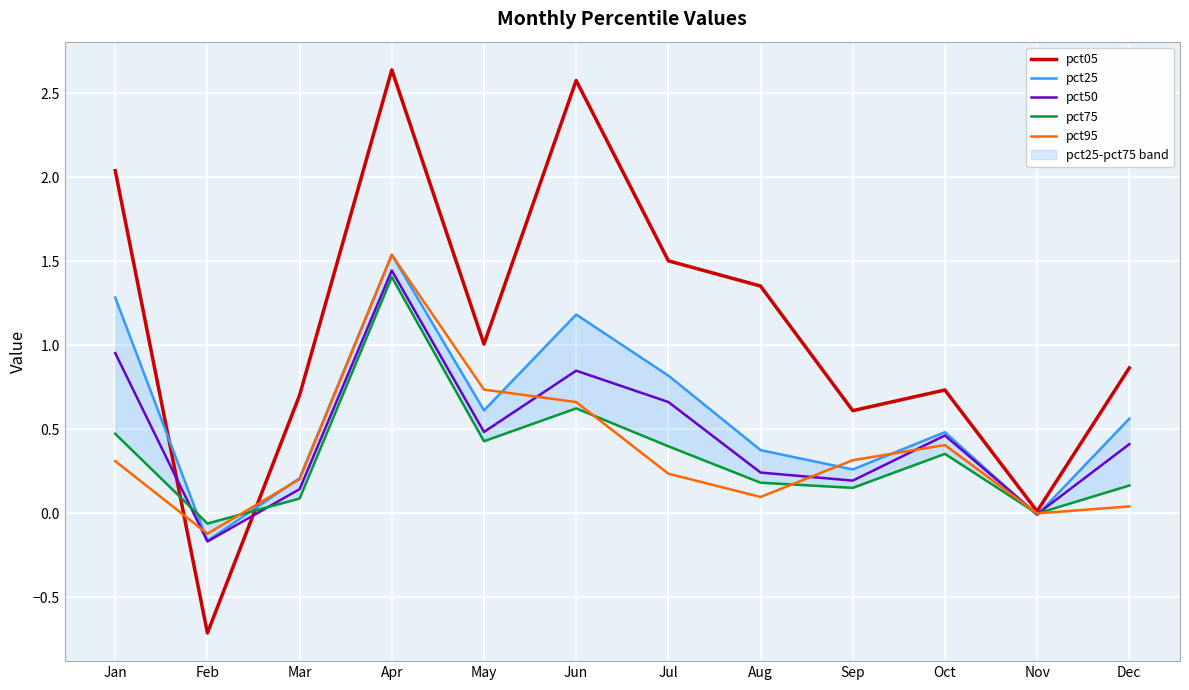

Where is the first local minimum for pct25?

Feb